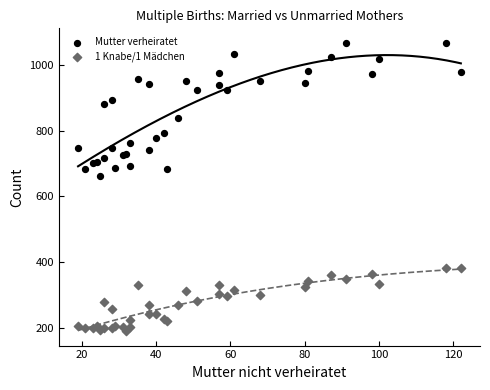

Which series reaches the minimum Y coordinate?

1 Knabe/1 Mädchen